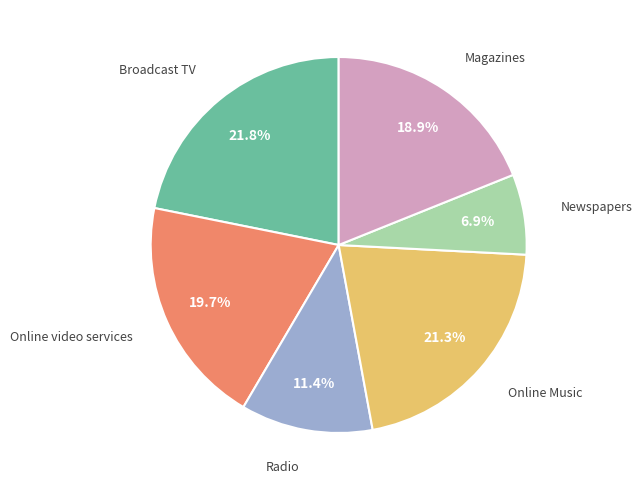

Is there a majority slice in this chart?

No